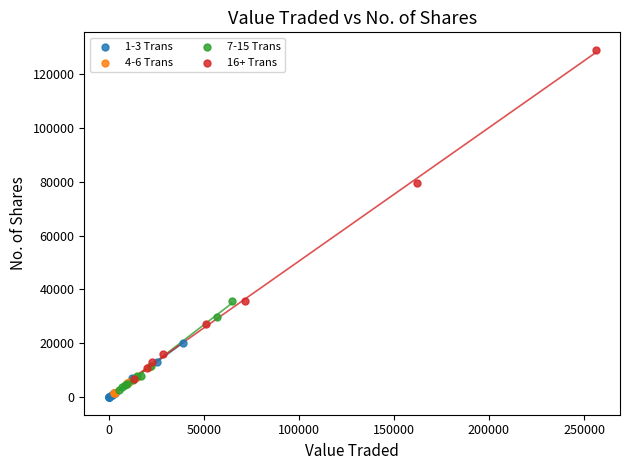

Which series contains the highest Y value?

16+ Trans